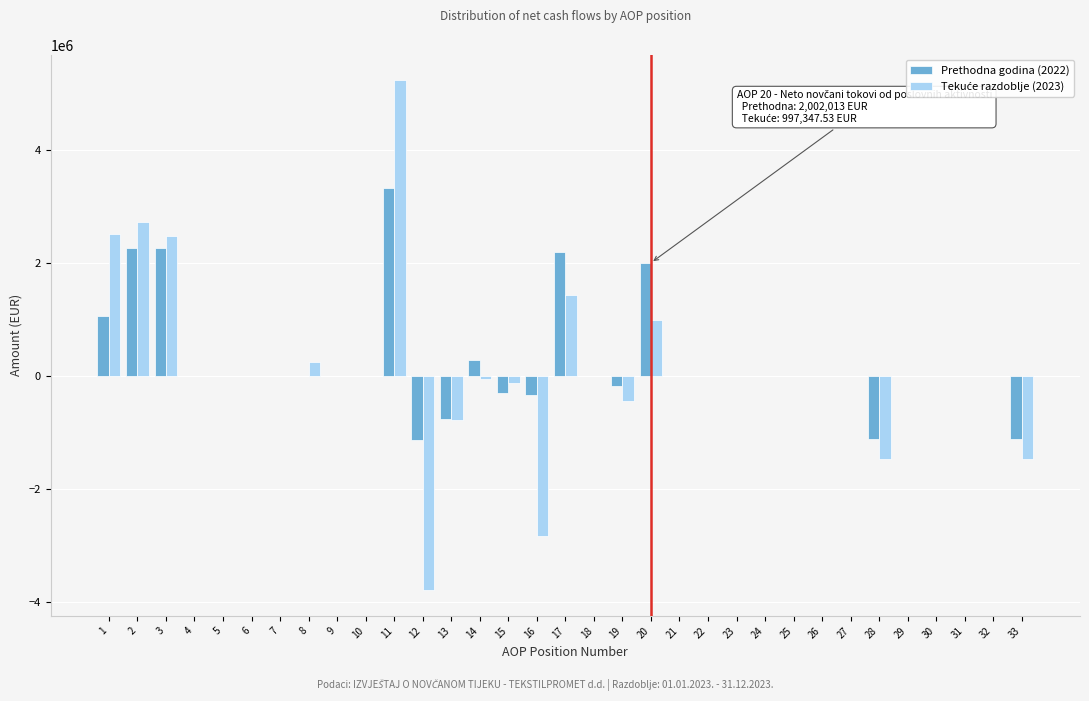

What is the sum of all Prethodna godina (2022) values?

8397149.0